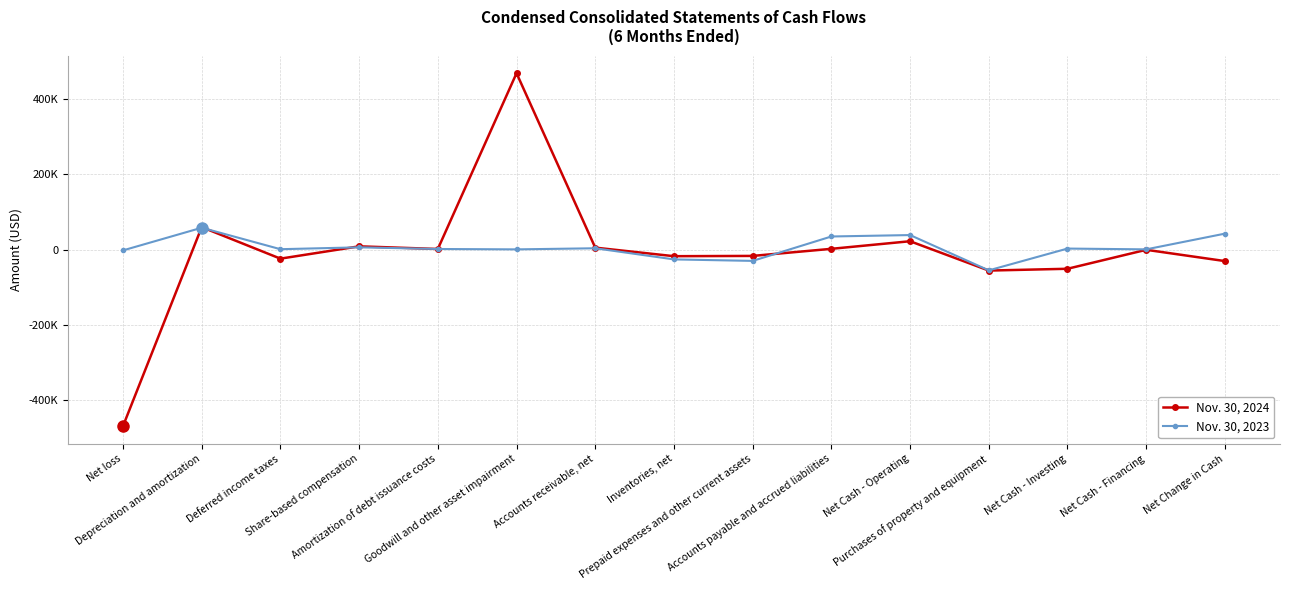

What is the difference between the Nov. 30, 2024 values at Depreciation and amortization and Net Change in Cash?

90229